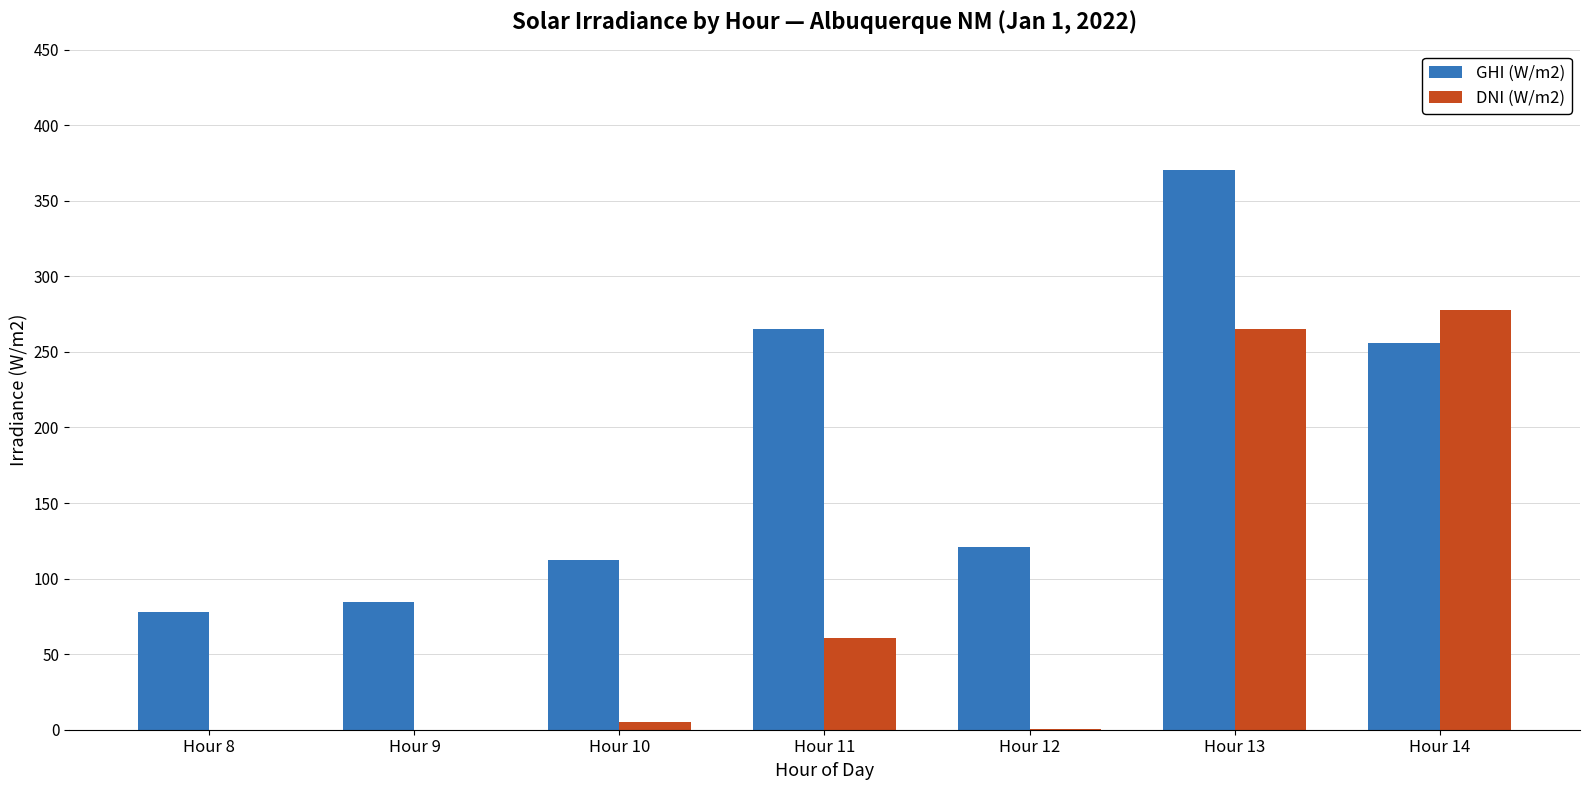

The value of GHI (W/m2) at Hour 10 is 112.1. True or false?

True